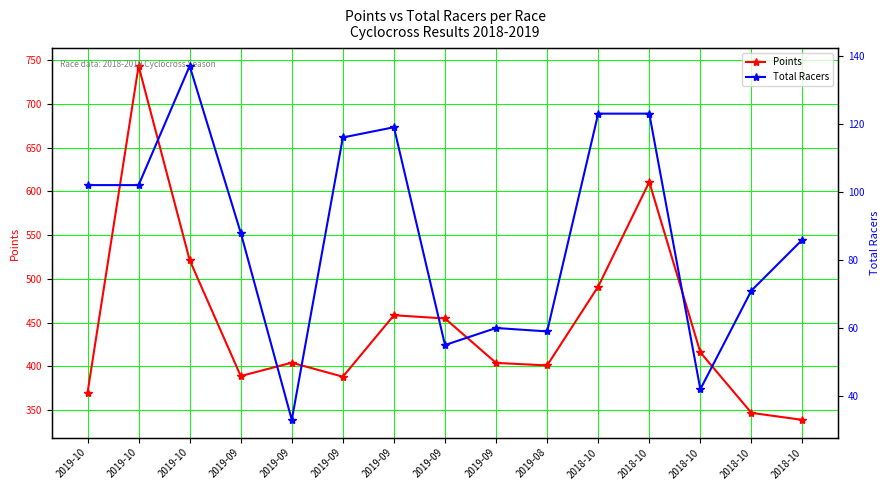

What is the sum of the Total Racers values at 2019-08 and 2018-10?

182.0